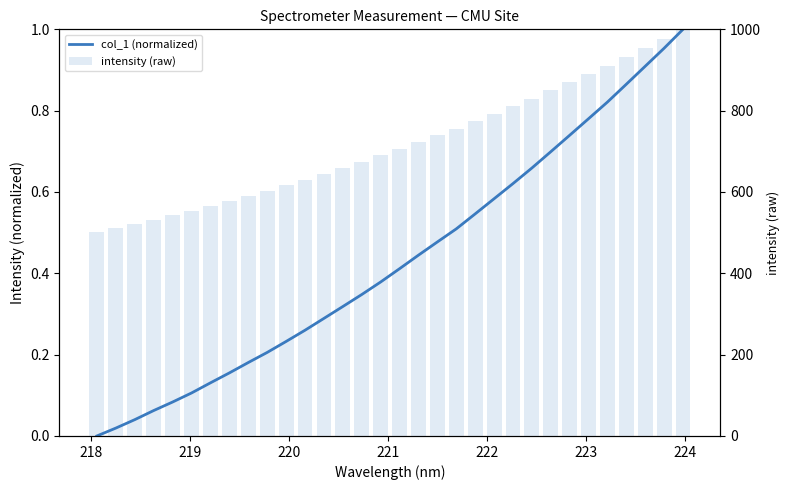

How many data points in col_1 (normalized) are above 0?

31